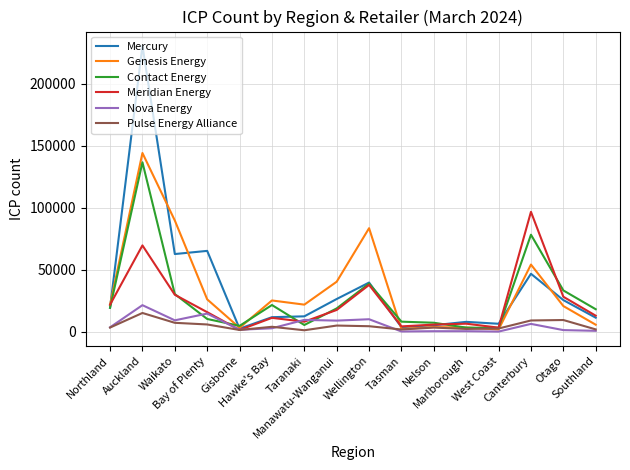

What is the greatest value displayed?

230638